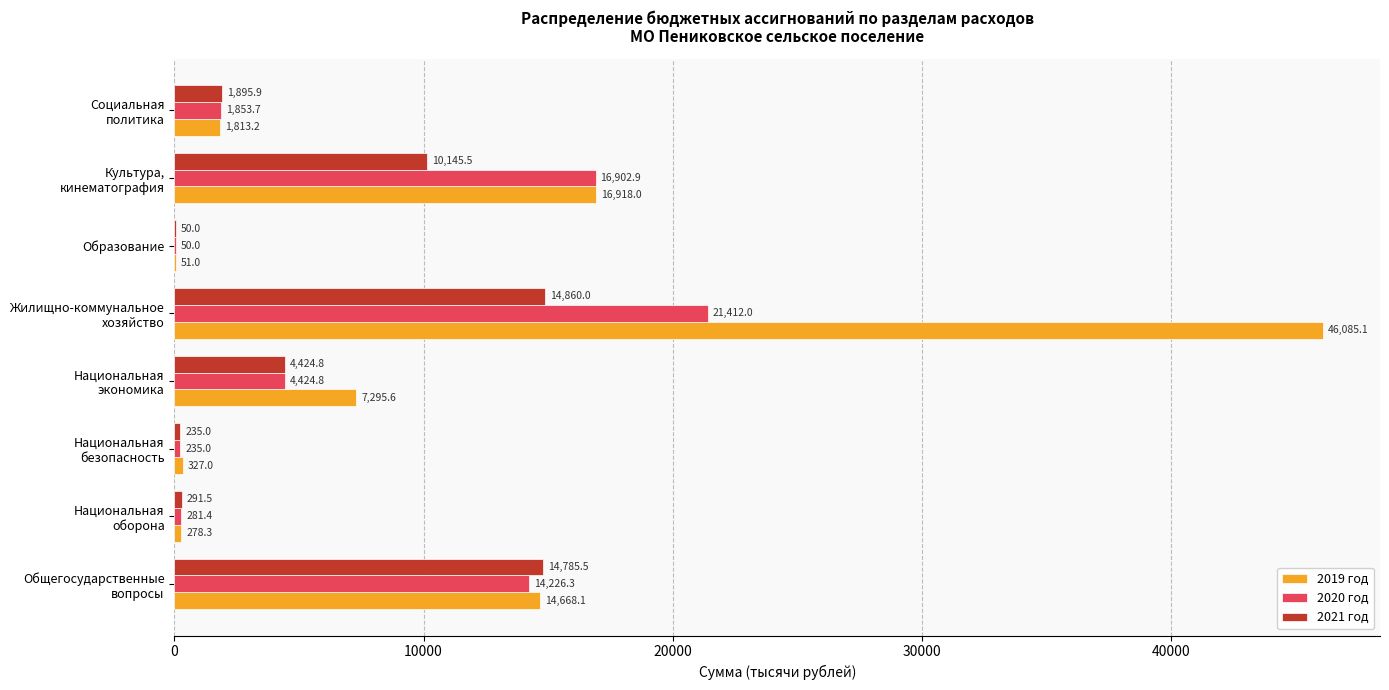

What is the sum of all 2020 год values?

59386.1